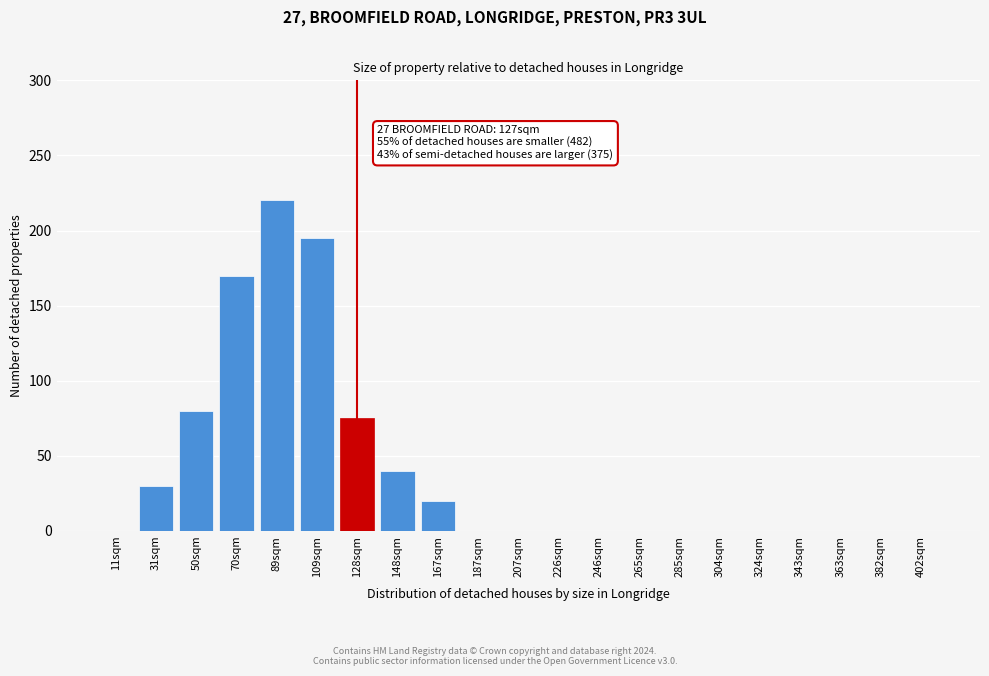

Reading left to right, list all the values displayed in this chart.

11sqm=0	31sqm=30	50sqm=80	70sqm=170	89sqm=220	109sqm=195	128sqm=75	148sqm=40	167sqm=20	187sqm=0	207sqm=0	226sqm=0	246sqm=0	265sqm=0	285sqm=0	304sqm=0	324sqm=0	343sqm=0	363sqm=0	382sqm=0	402sqm=0